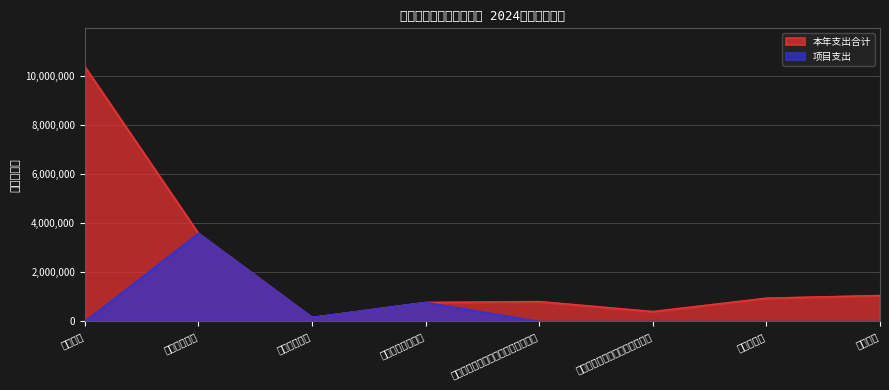

What is the total value across all series at 行政运行?

10379261.8